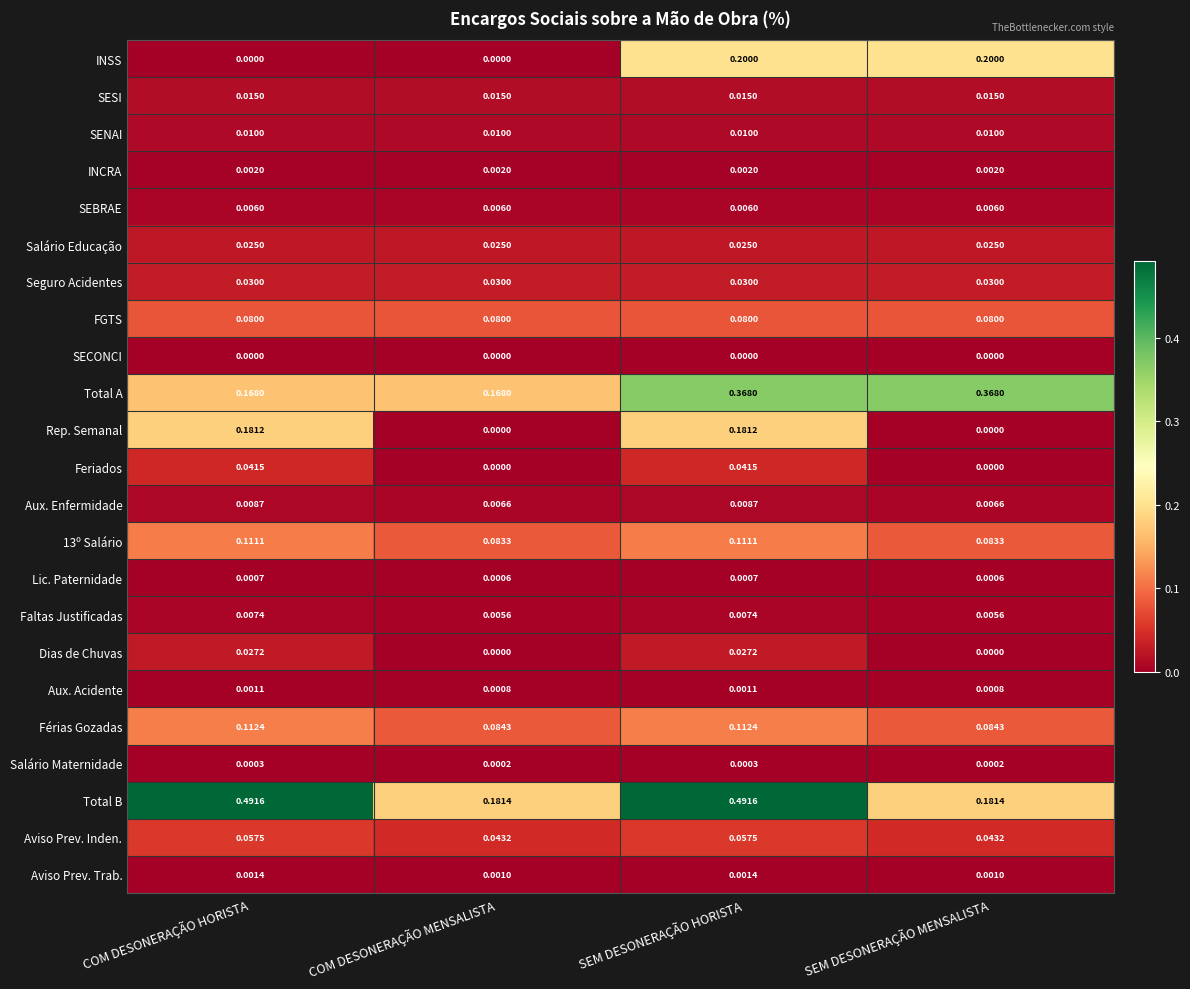

Is the value of FGTS at COM DESONERAÇÃO HORISTA greater than the value of Rep. Semanal at SEM DESONERAÇÃO MENSALISTA?

Yes